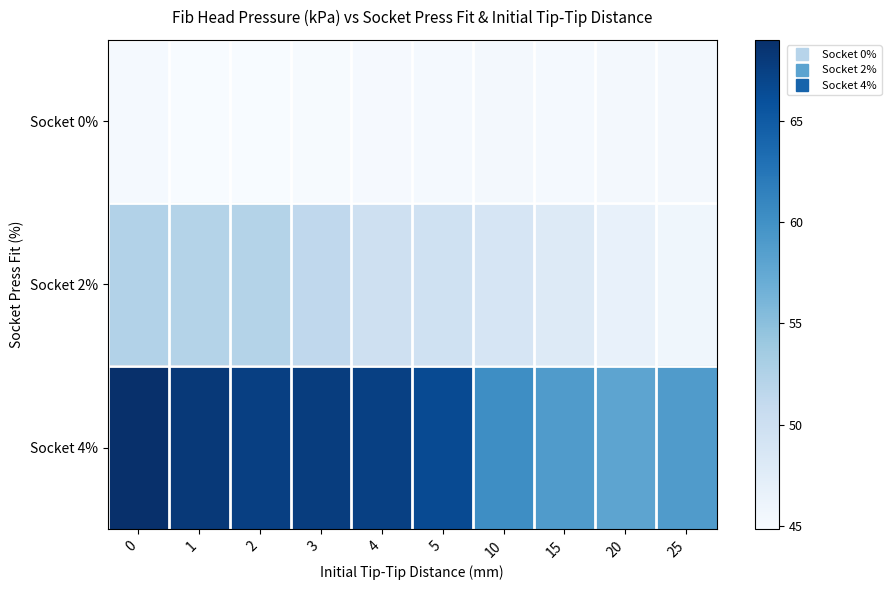

Reading left to right, what are all the values shown in this chart?

Socket 0%: 0=45.1	1=44.8	2=44.9	3=45.0	4=45.1	5=45.1	10=45.4	15=45.2	20=45.2	25=45.4
Socket 2%: 0=52.4	1=52.2	2=52.3	3=51.3	4=49.9	5=49.7	10=48.8	15=47.9	20=46.6	25=45.7
Socket 4%: 0=69.0	1=68.1	2=67.6	3=67.8	4=67.5	5=66.5	10=60.3	15=58.8	20=58.0	25=58.9